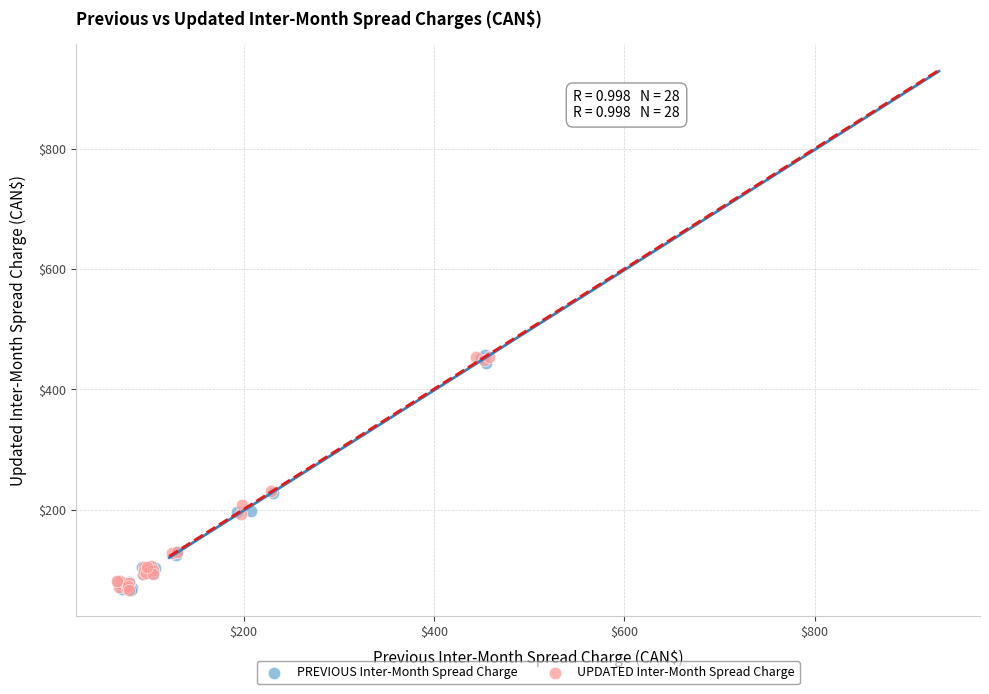

What are all the series names shown in the legend?

PREVIOUS Inter-Month Spread Charge, UPDATED Inter-Month Spread Charge